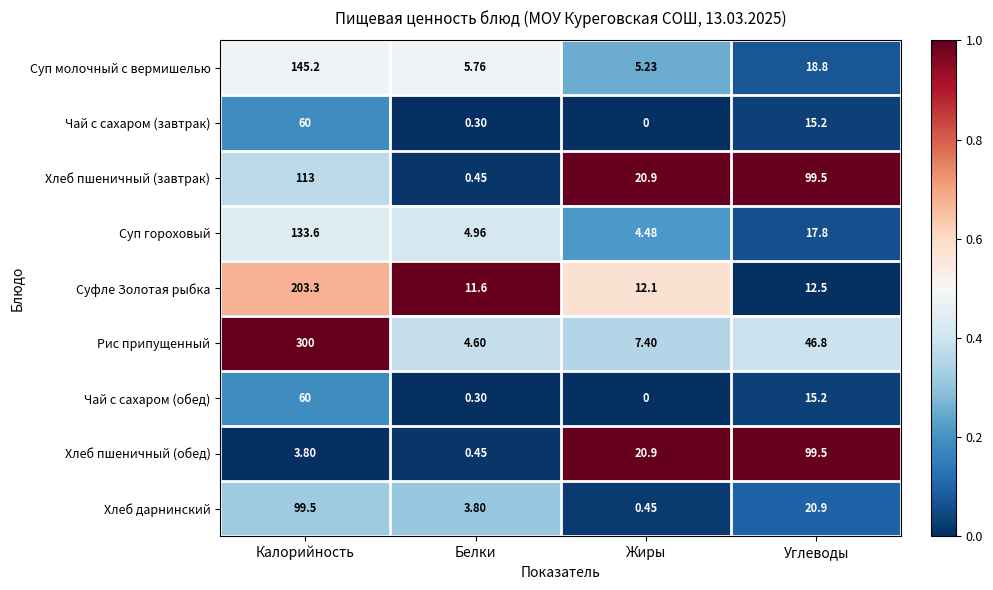

Count the number of categories in the chart.

4